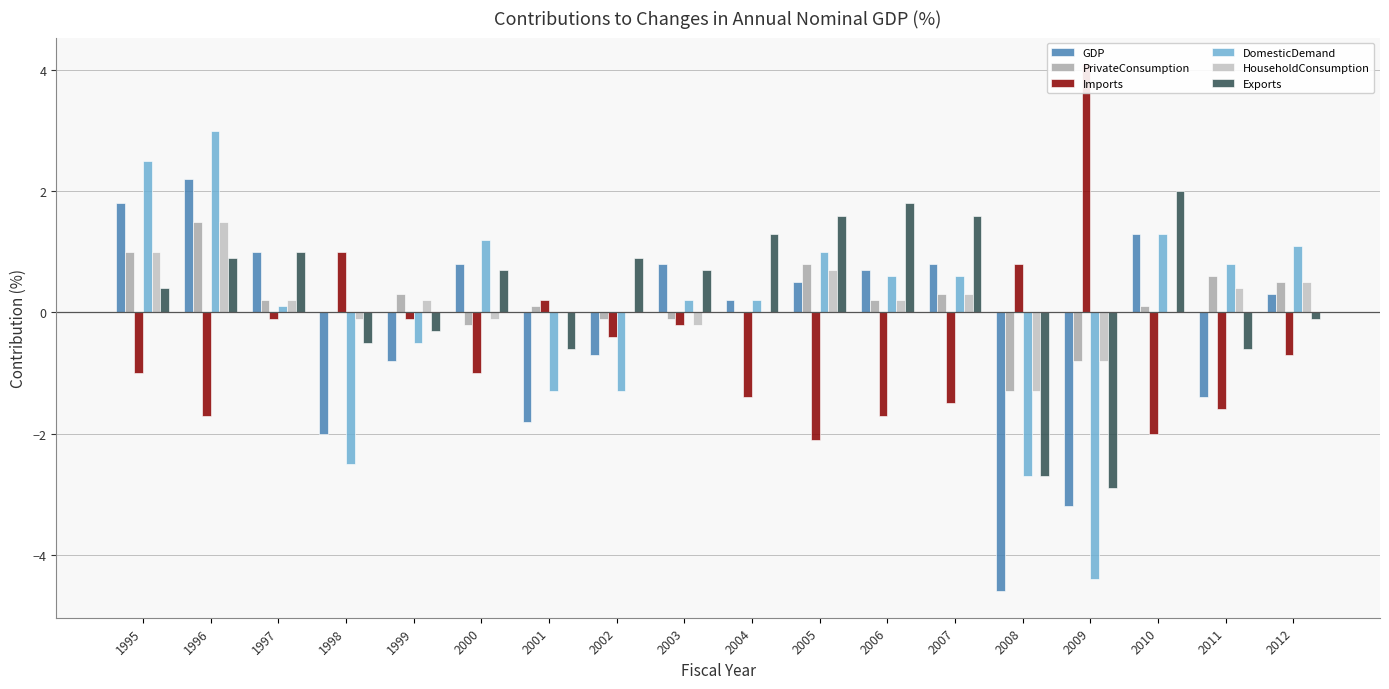

Where is PrivateConsumption nearest to the value 0?

1998